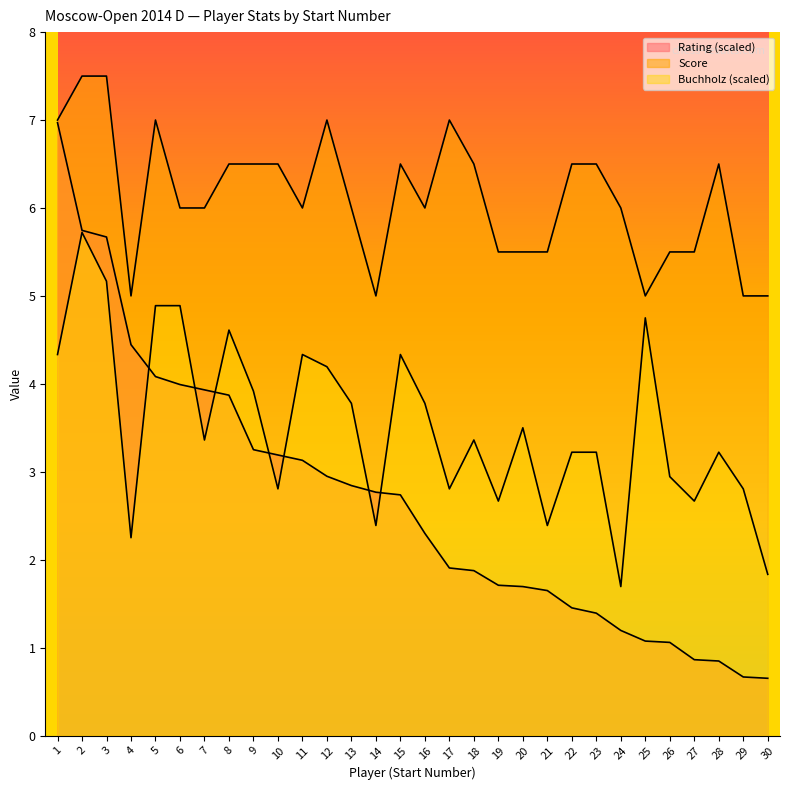

Reading left to right, what are all the values shown in this chart?

Rating: 7.0	5.7	5.7	4.4	4.1	4.0	3.9	3.9	3.3	3.2	3.1	2.9	2.8	2.8	2.7	2.3	1.9	1.9	1.7	1.7	1.6	1.5	1.4	1.2	1.1	1.1	0.9	0.8	0.7	0.7
Score: 7.0	7.5	7.5	5.0	7.0	6.0	6.0	6.5	6.5	6.5	6.0	7.0	6.0	5.0	6.5	6.0	7.0	6.5	5.5	5.5	5.5	6.5	6.5	6.0	5.0	5.5	5.5	6.5	5.0	5.0
Buchholz: 4.3	5.7	5.2	2.2	4.9	4.9	3.4	4.6	3.9	2.8	4.3	4.2	3.8	2.4	4.3	3.8	2.8	3.4	2.7	3.5	2.4	3.2	3.2	1.7	4.8	2.9	2.7	3.2	2.8	1.8